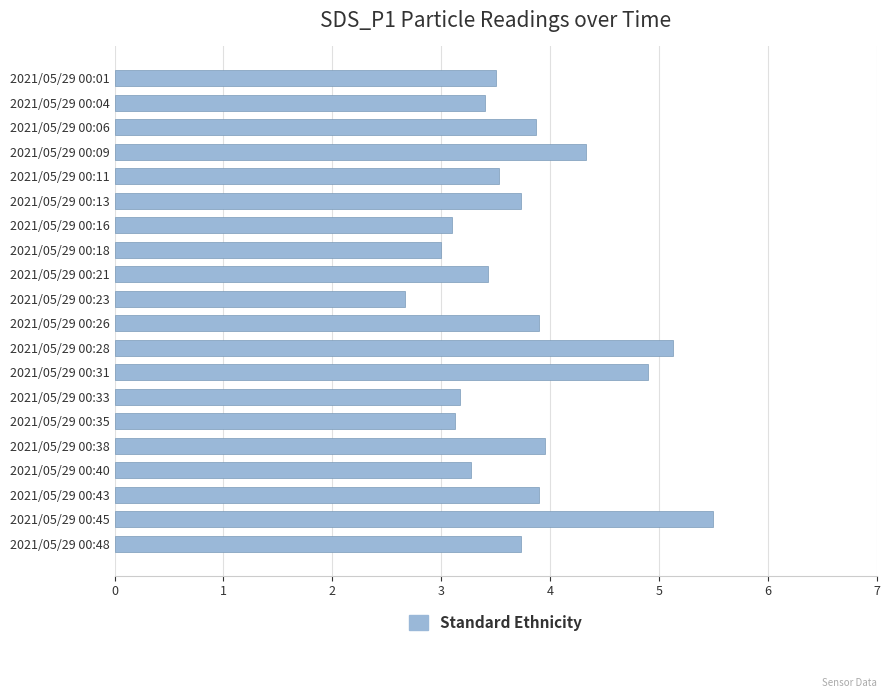

Are the bars horizontal?

Yes